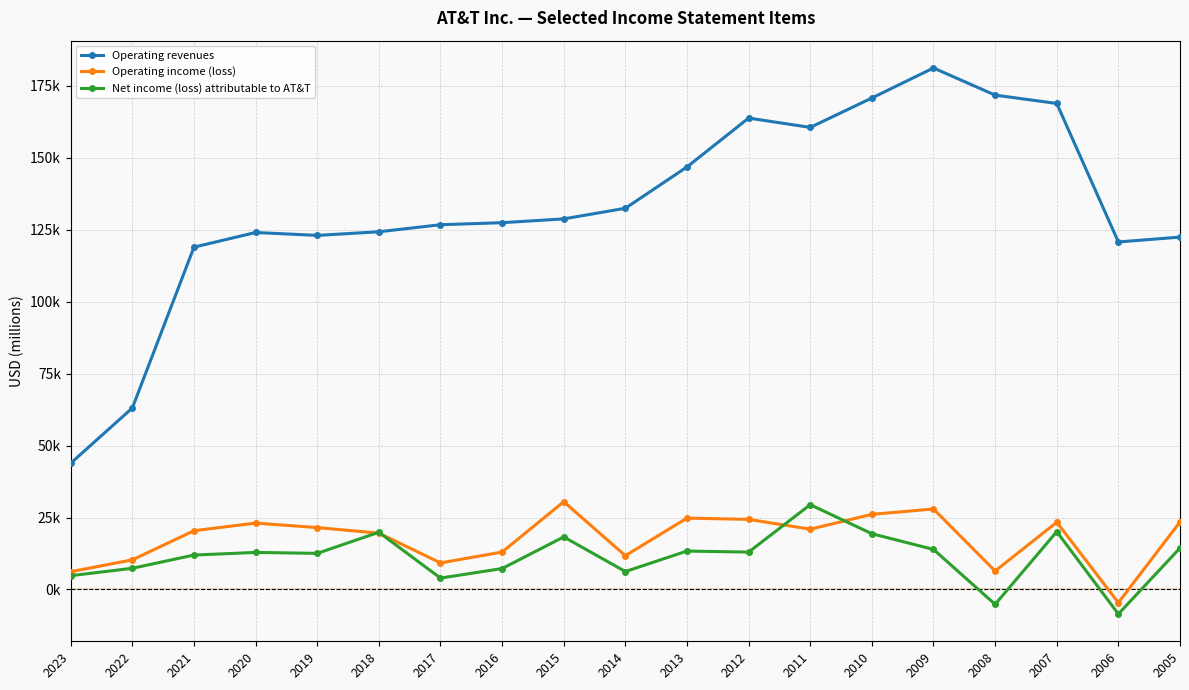

Does the chart have visible grid lines?

Yes